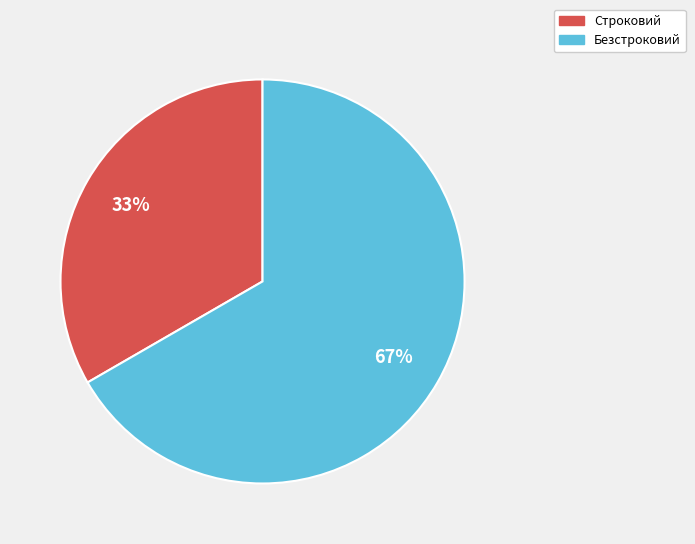

To the nearest percent, what is the average slice percentage?

50%